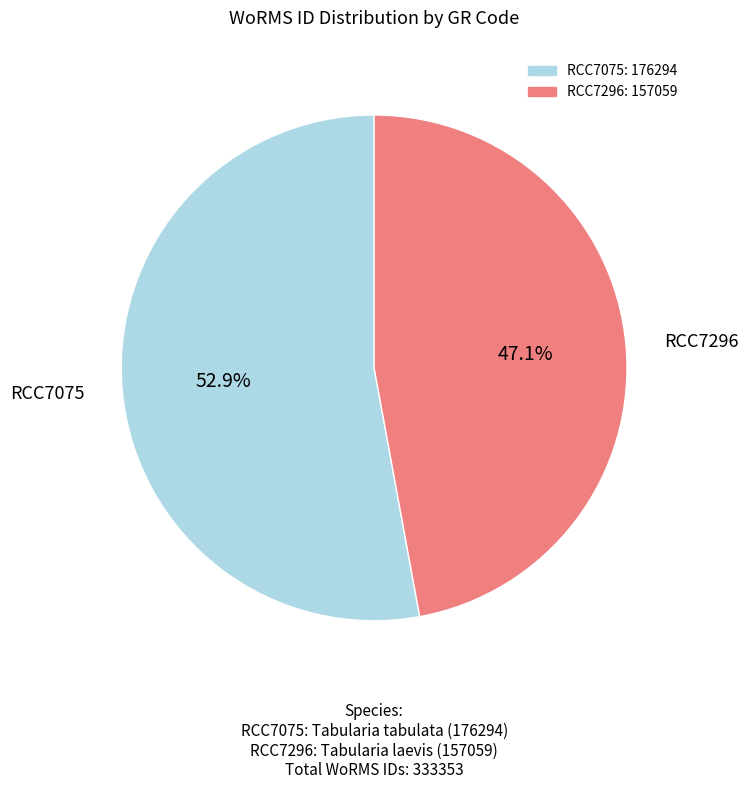

Between RCC7075 and RCC7296, which is larger?

RCC7075